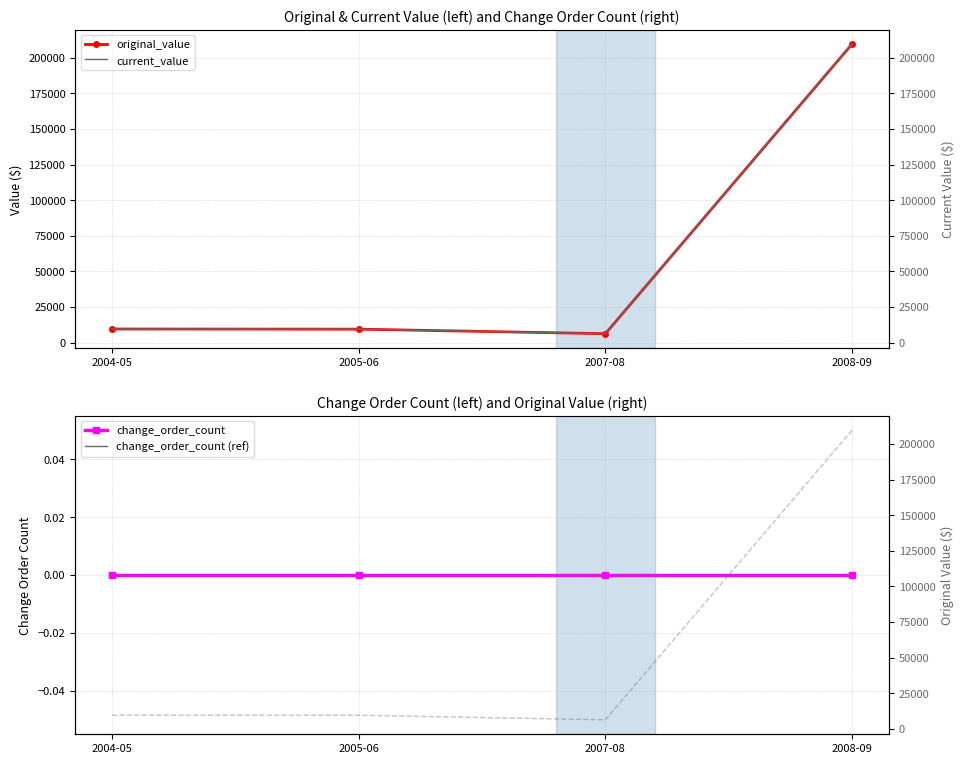

Which label corresponds to the largest value in the chart?

2008-09